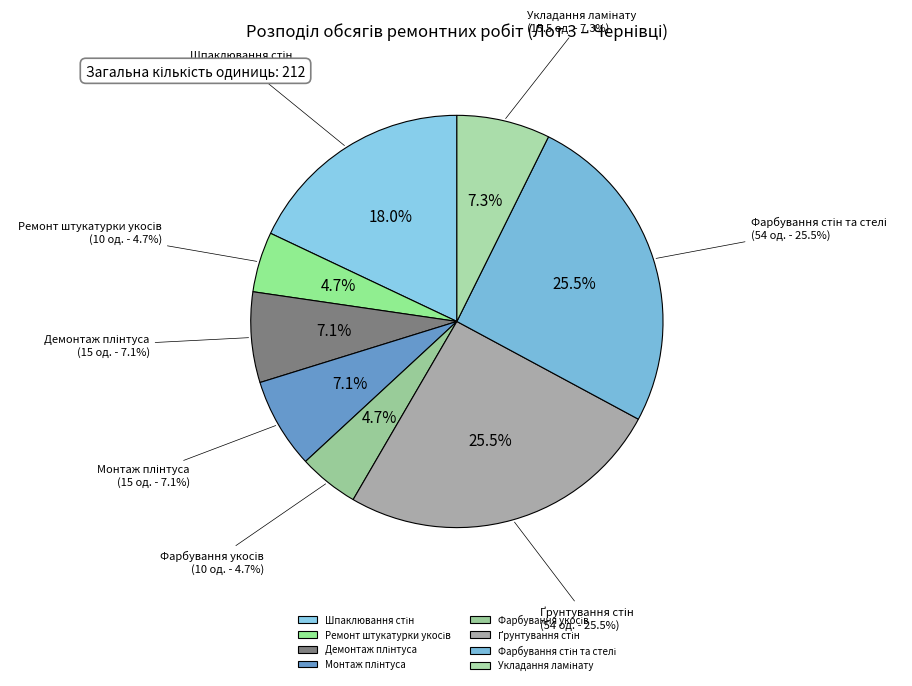

Rank the categories by value from lowest to highest.

Ремонт штукатурки укосів, Фарбування укосів, Демонтаж плінтуса, Монтаж плінтуса, Укладання ламінату, Шпаклювання стін, Ґрунтування стін, Фарбування стін та стелі